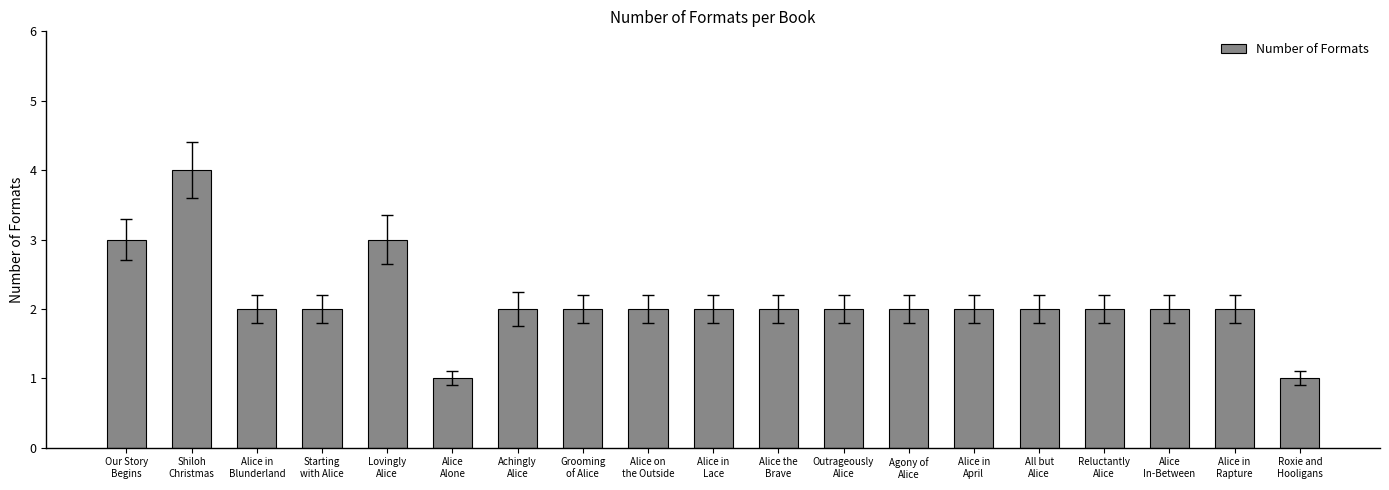

Is it true that the value at Roxie and
Hooligans is 1?

True